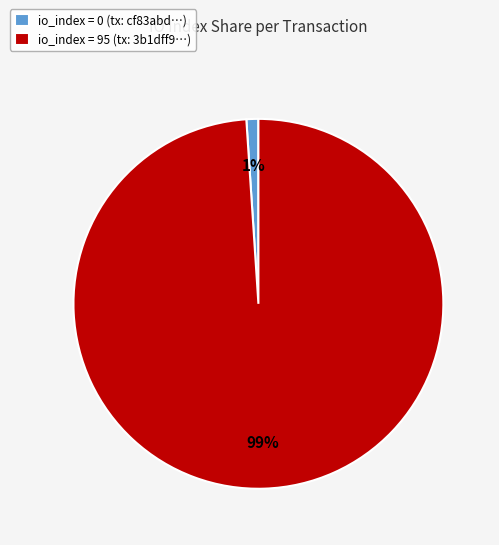

What percentage is the io_index = 95 (tx: 3b1dff9…) slice, to the nearest percent?

99%